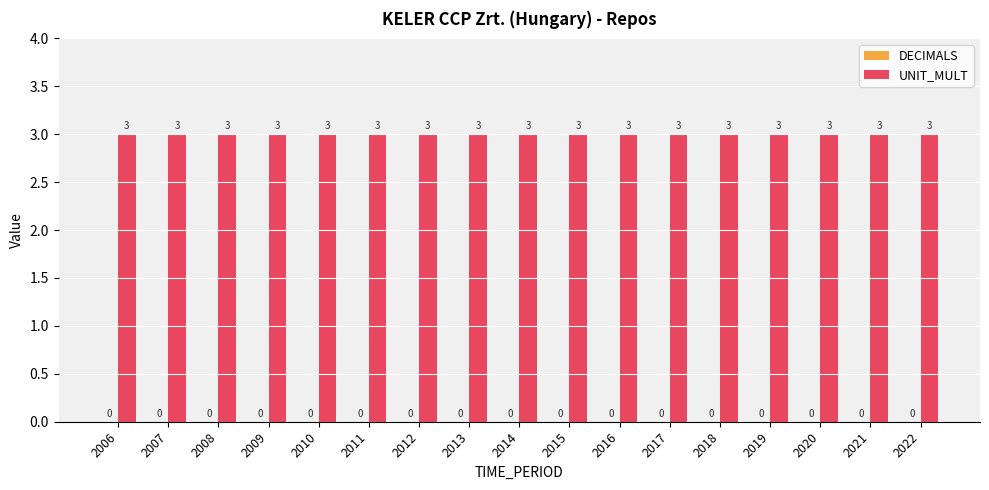

Reading left to right, extract all data points from this chart.

DECIMALS: 0	0	0	0	0	0	0	0	0	0	0	0	0	0	0	0	0
UNIT_MULT: 3	3	3	3	3	3	3	3	3	3	3	3	3	3	3	3	3